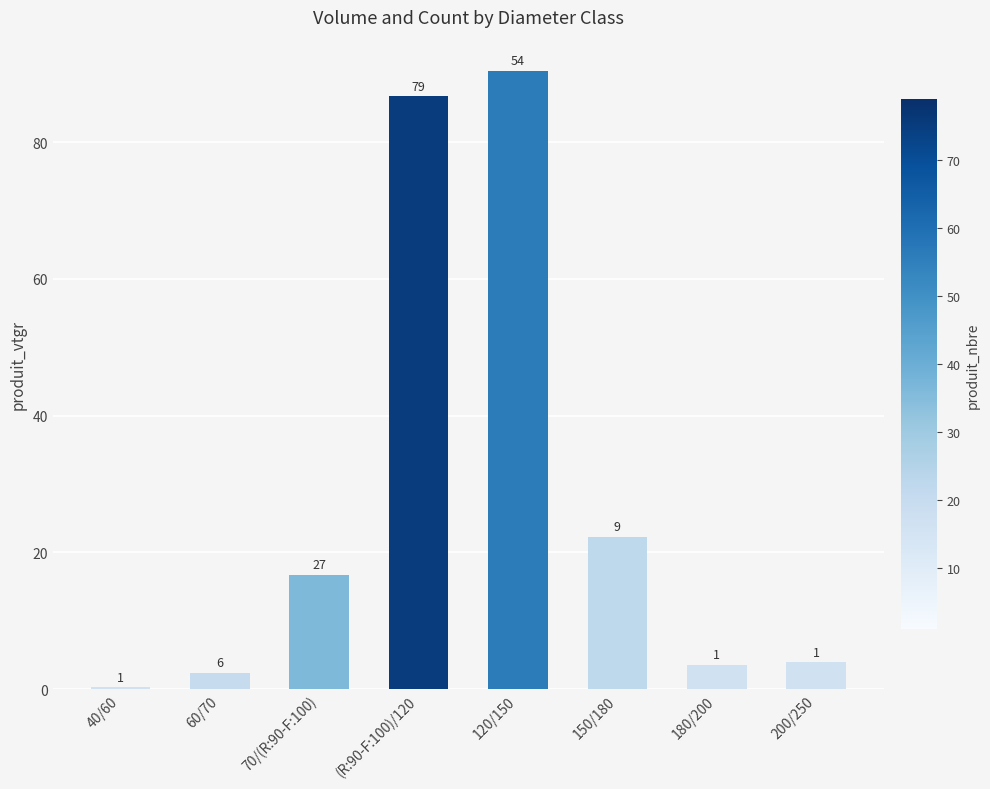

Are the bars horizontal?

No